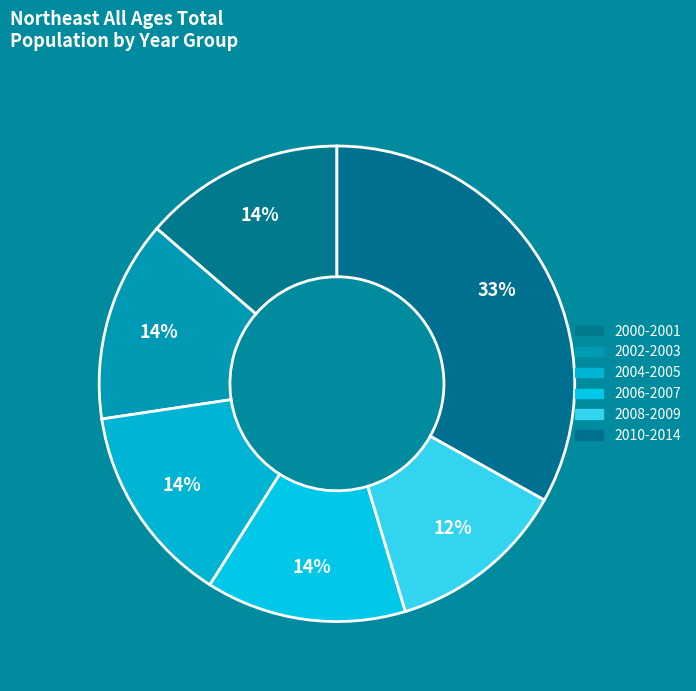

How many slices are in this pie chart?

6